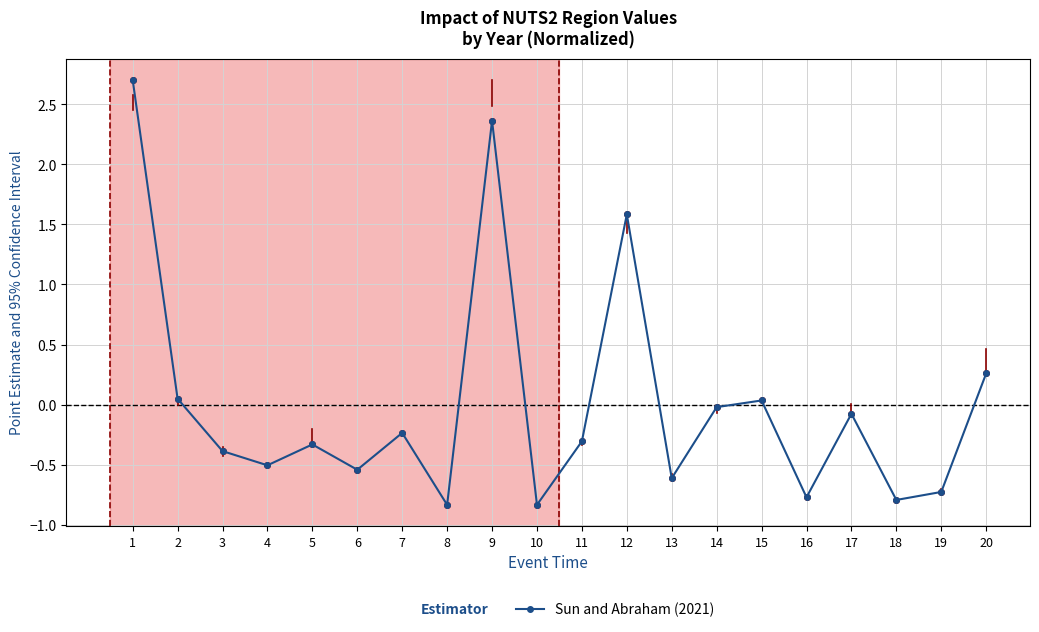

True or false: the data shows 0.3 at 20.

True